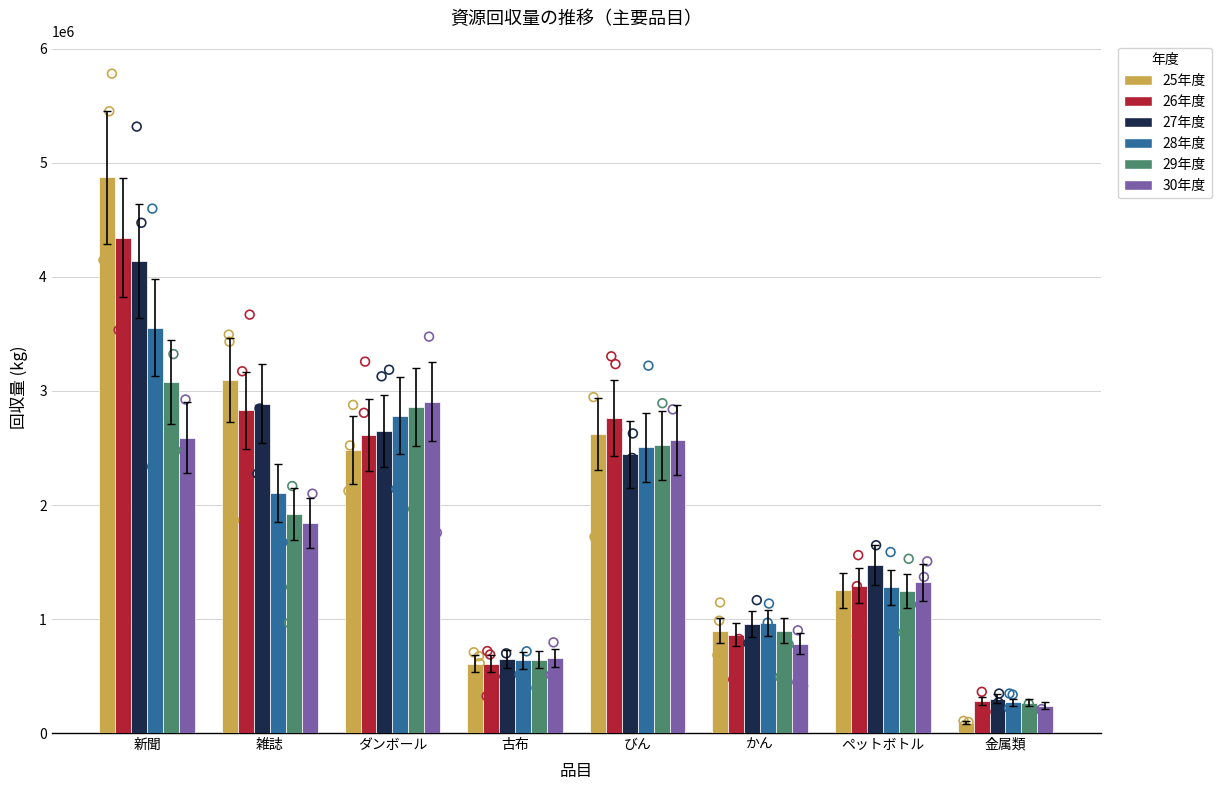

What is the total value across all series at 古布?

3811952